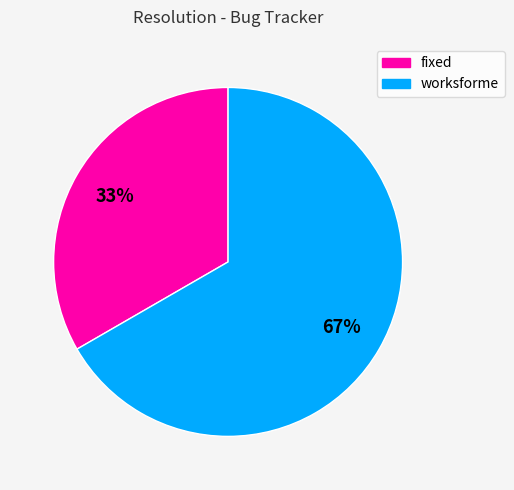

Is there any slice that represents more than half of the pie?

Yes